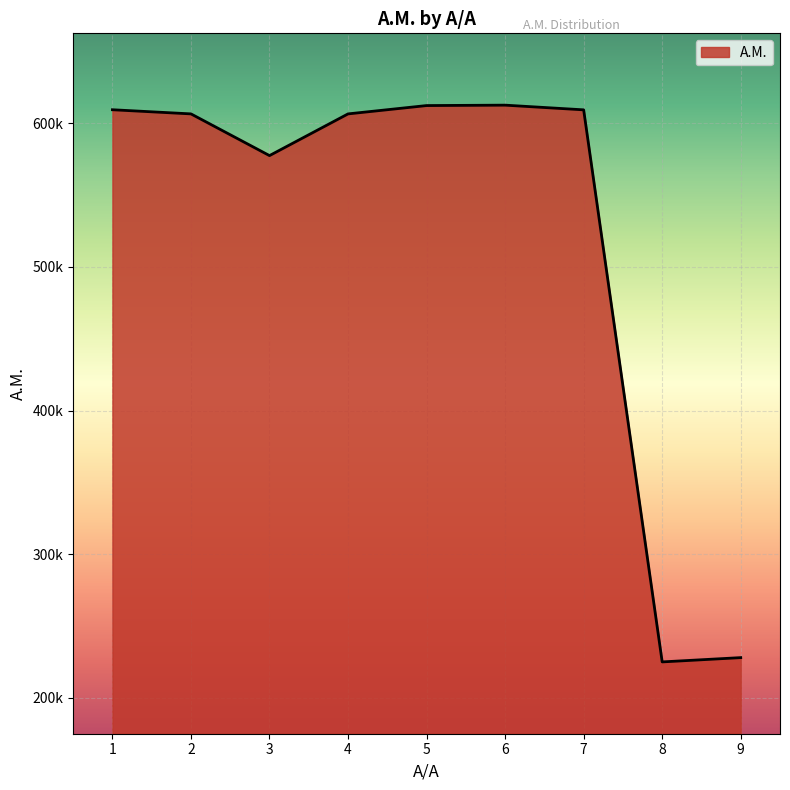

Which has a higher value, 1 or 8?

1